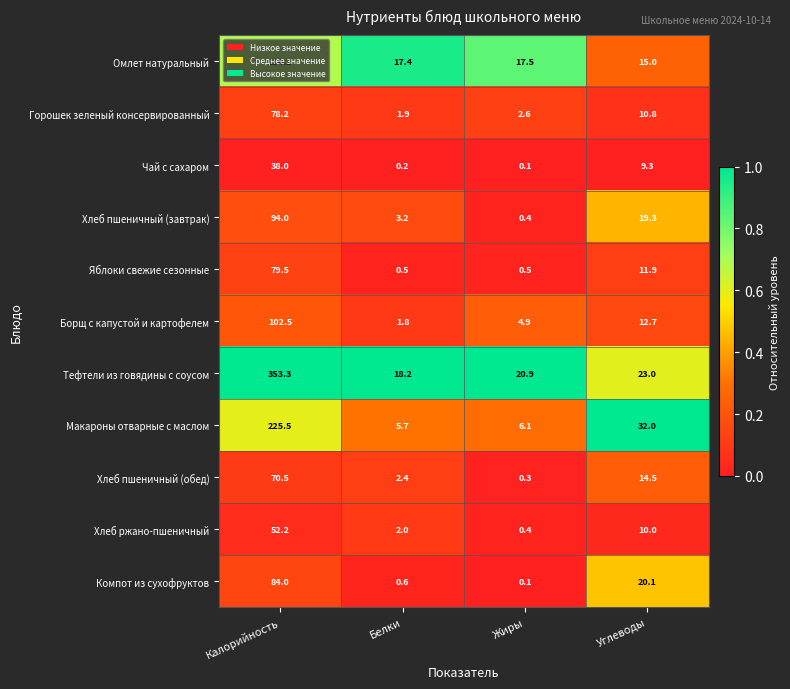

Which series has the largest range (max minus min)?

Тефтели из говядины с соусом